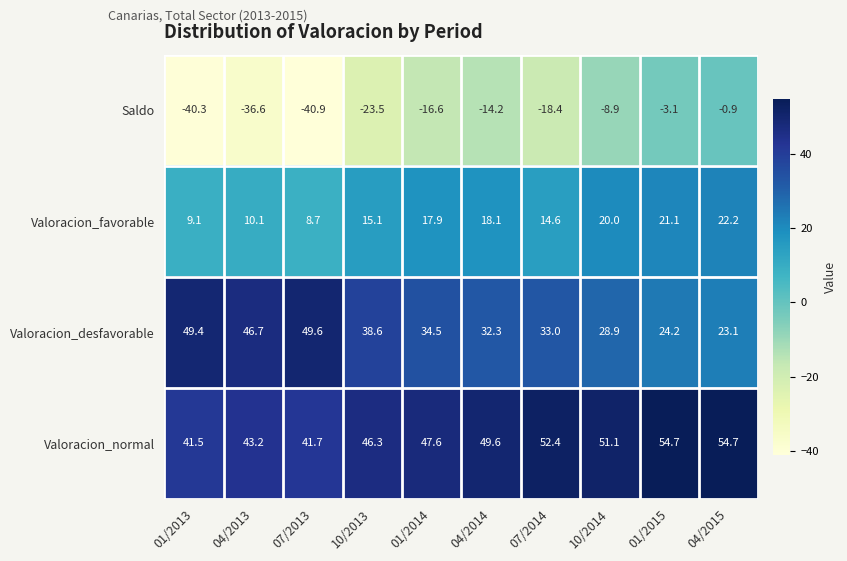

What is the difference between the maximum and minimum values in the Valoracion_favorable series?

13.5